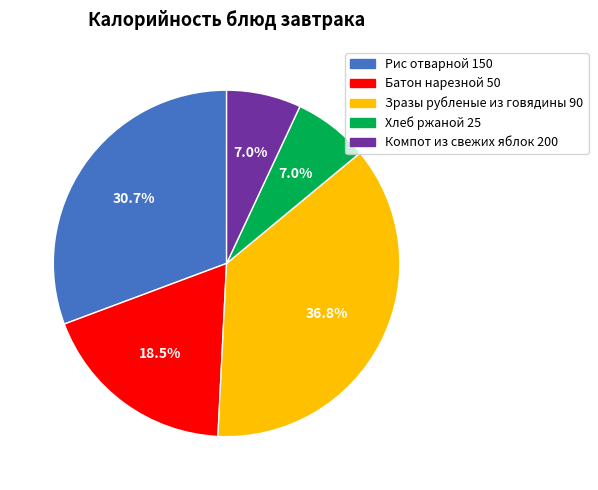

Is there any slice that represents more than half of the pie?

No